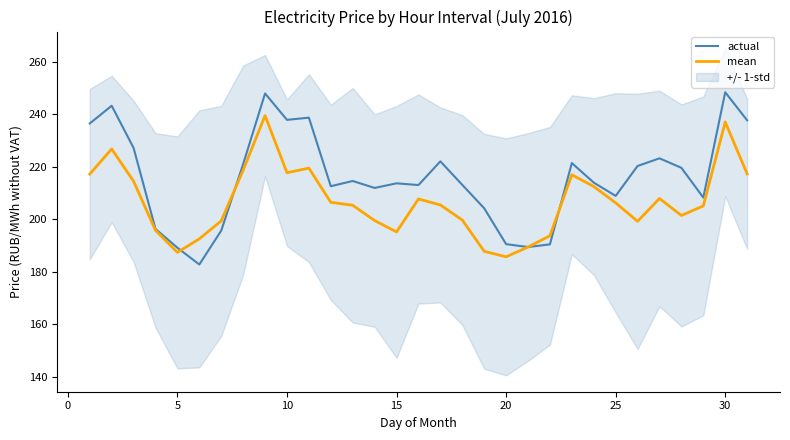

True or false: mean has a value of 195.2 at 15.

True